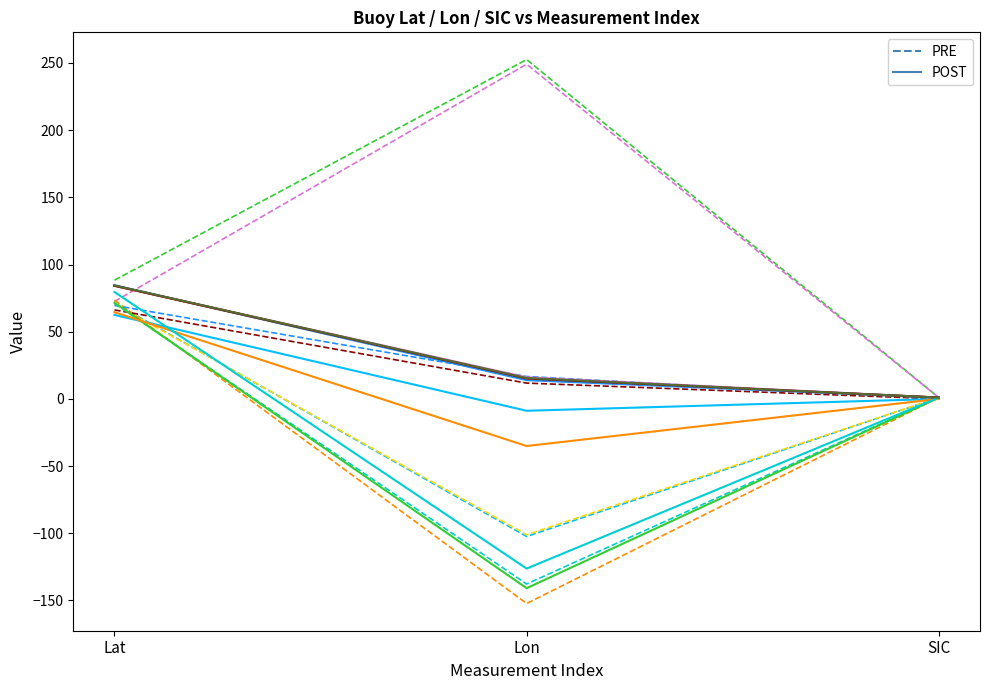

What is the label of the 3rd point from the right?

Lat